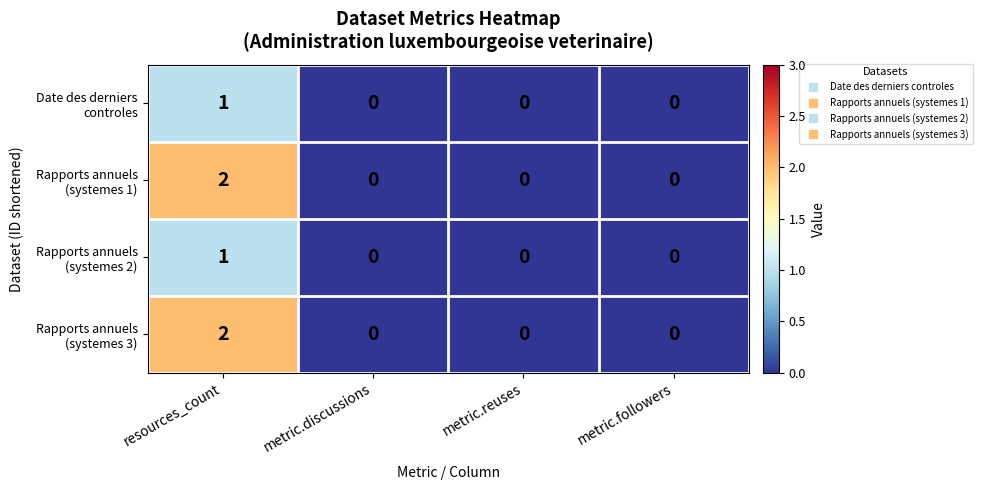

Which label corresponds to the largest value in the chart?

resources_count